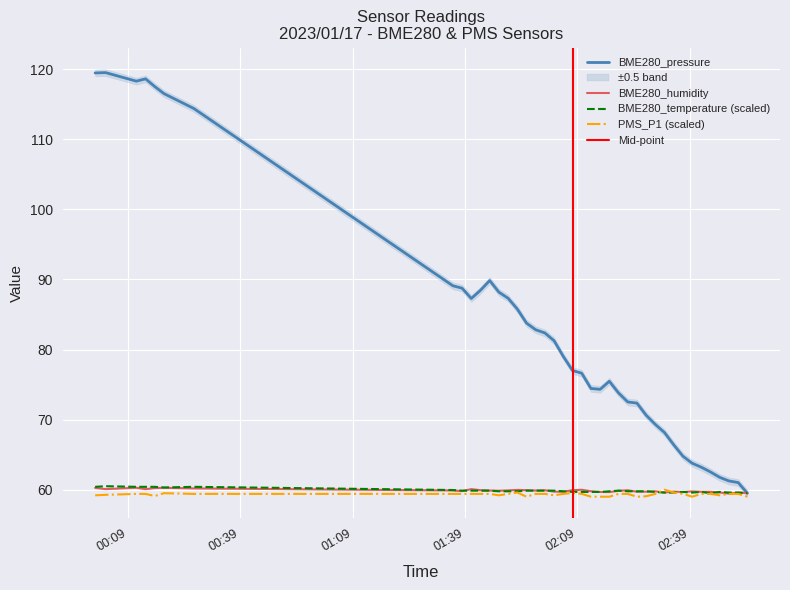

What is the sum of all BME280_pressure values?

3306.9